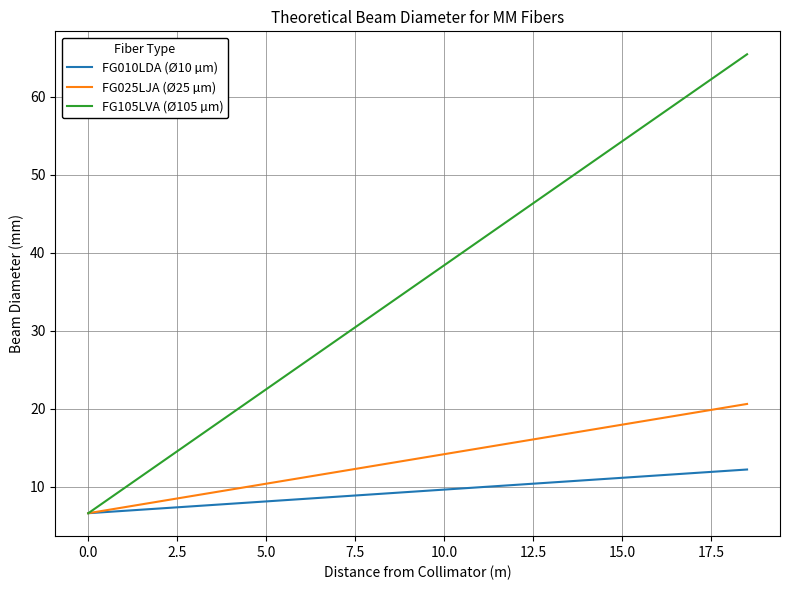

Which series has the largest total across all categories?

FG105LVA (Ø105 µm)